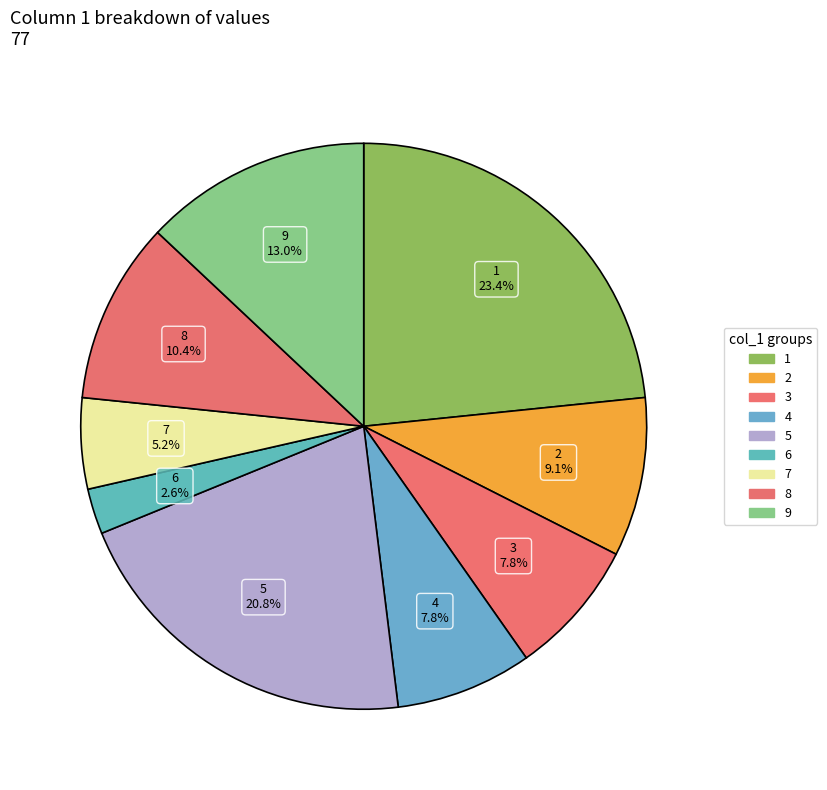

How many slices are in this pie chart?

9